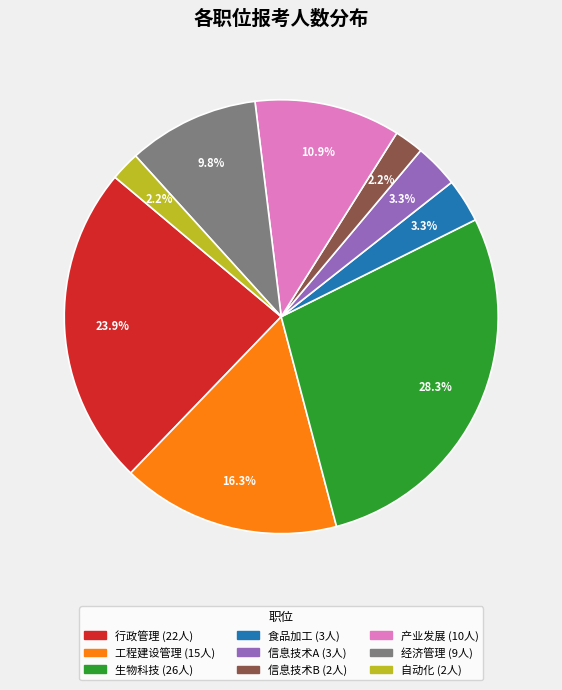

Between 生物科技 and 信息技术B, which is larger?

生物科技